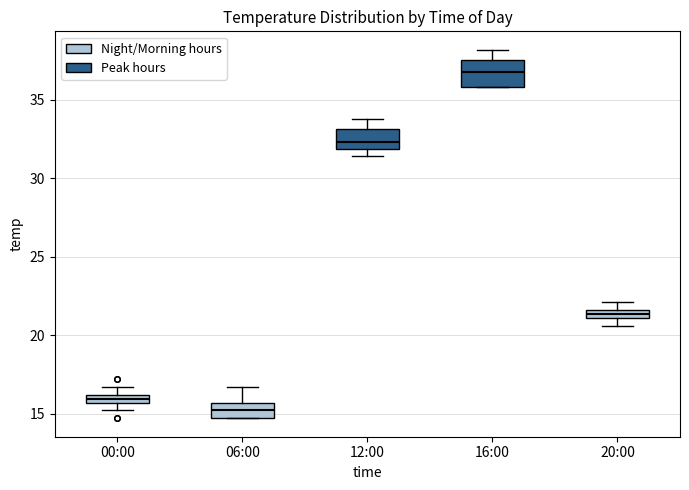

Comparing the boxes themselves (not the whiskers), which one is the tallest?

16:00